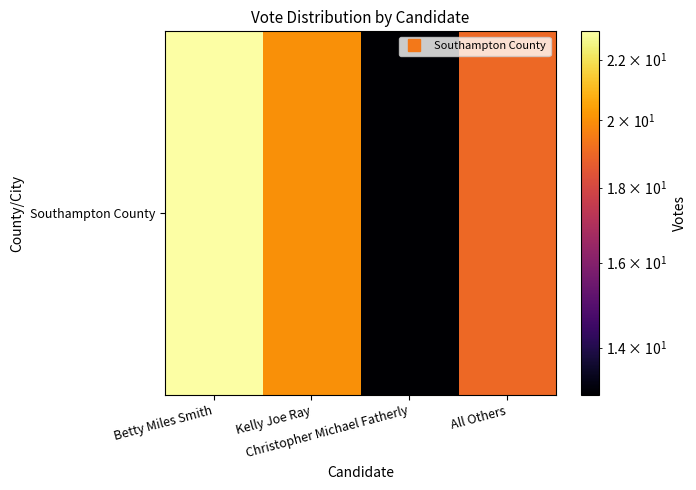

Rank the categories by value from highest to lowest.

Betty Miles Smith, Kelly Joe Ray, All Others, Christopher Michael Fatherly